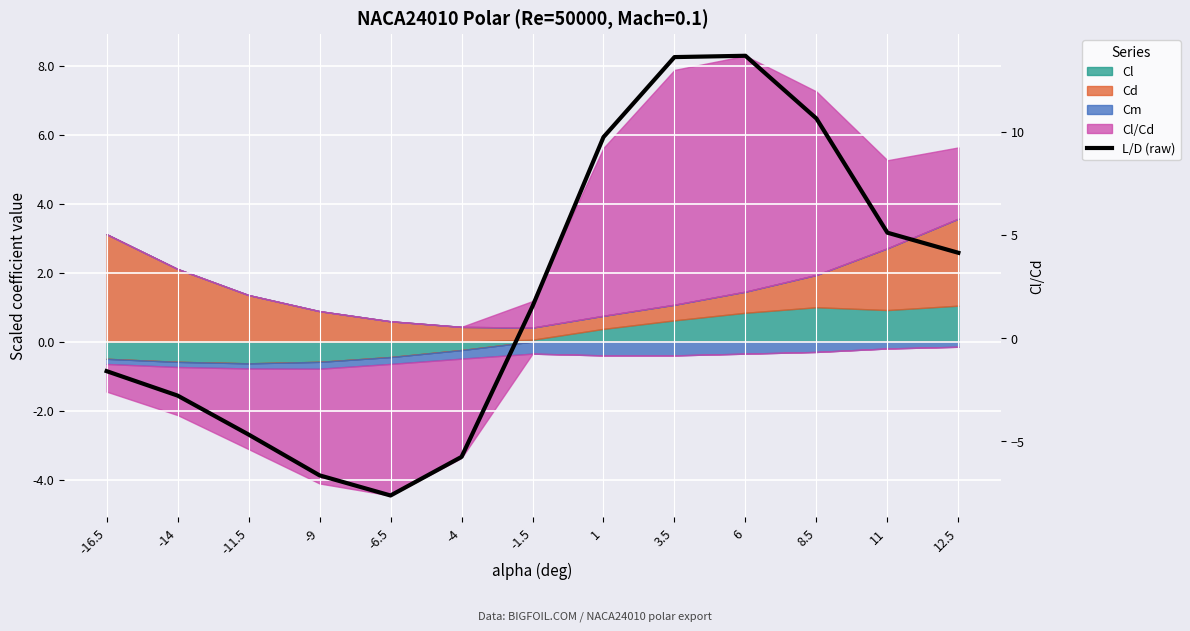

What is the label of the 1st point from the left?

-16.5